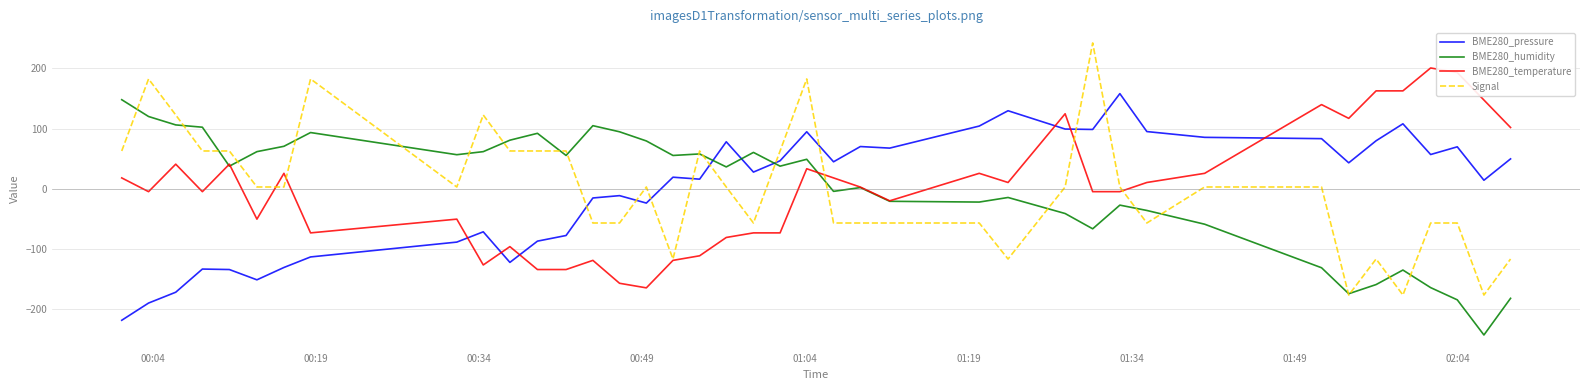

What is the highest value of the BME280_humidity series?

147.9